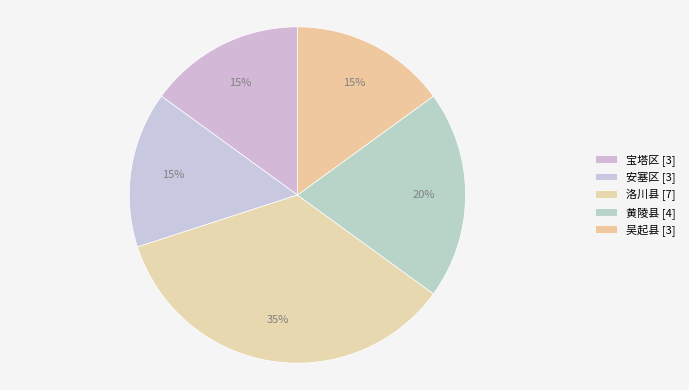

What percentage do 安塞区 and 宝塔区 together represent?

30.0%